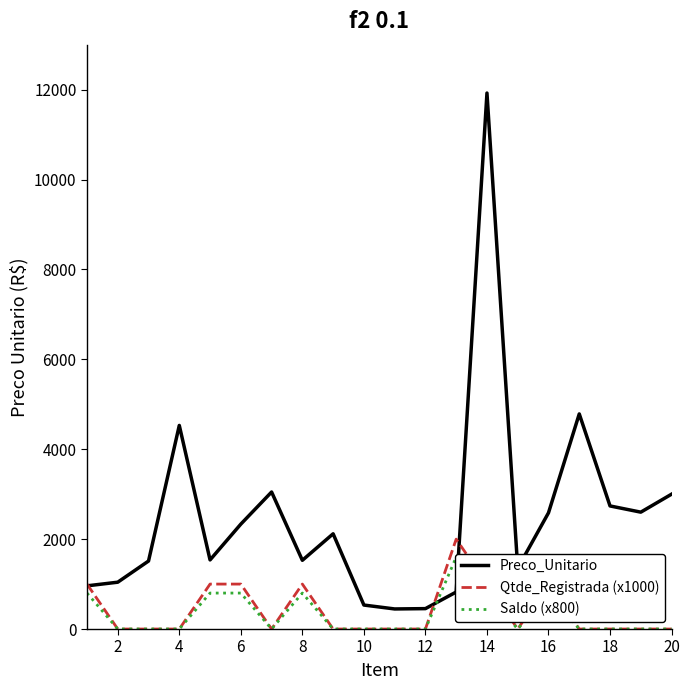

True or false: Preco_Unitario has more than 1 interior local peaks.

True